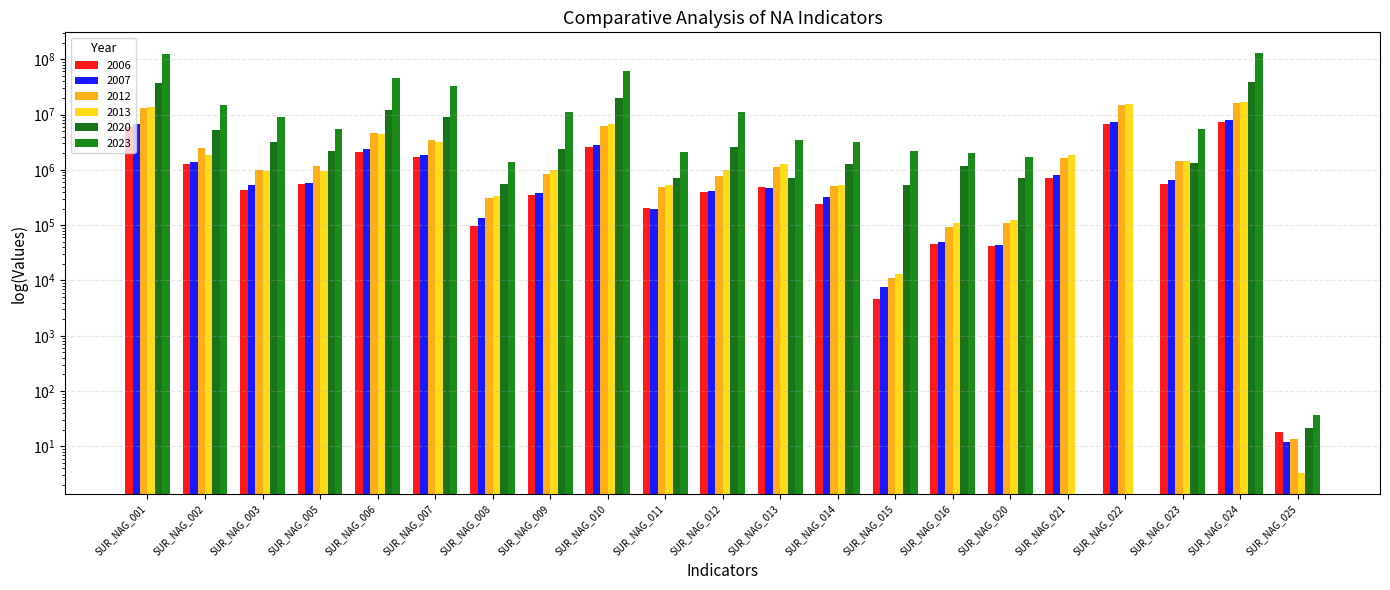

How many values in the 2006 series exceed 484800?

10